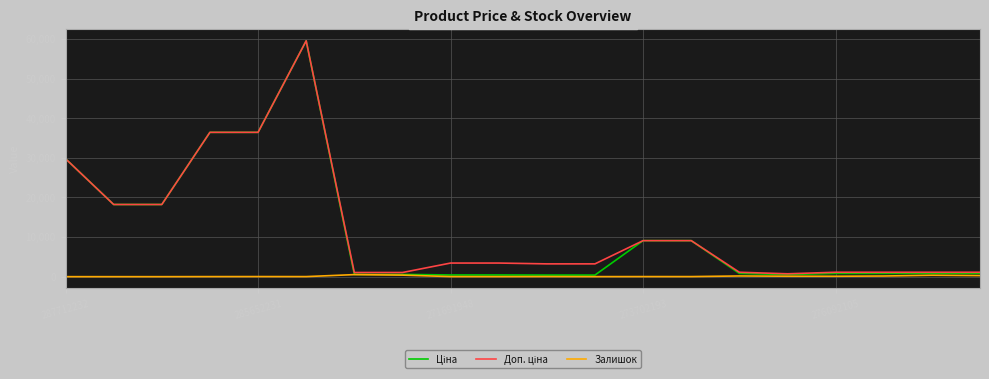

What is the maximum value shown in the chart?

59523.0